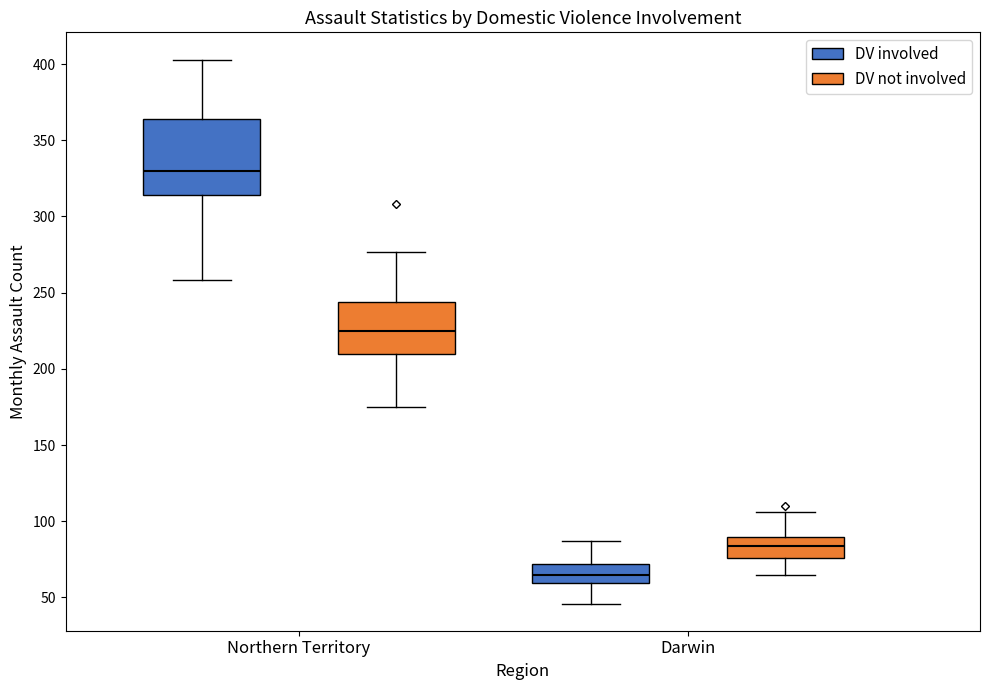

Which box's median line is the highest?

Northern Territory (DV involved)